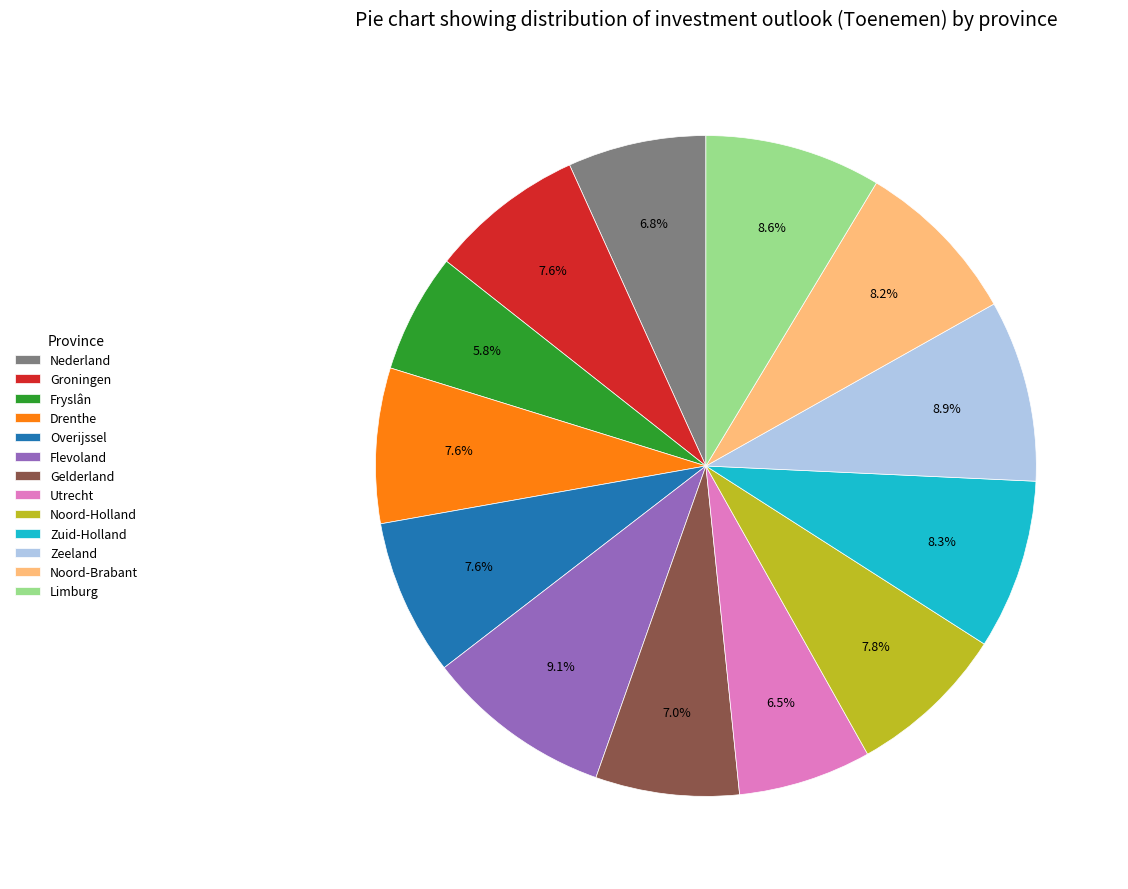

What portion of the pie excludes Limburg?

91.4%